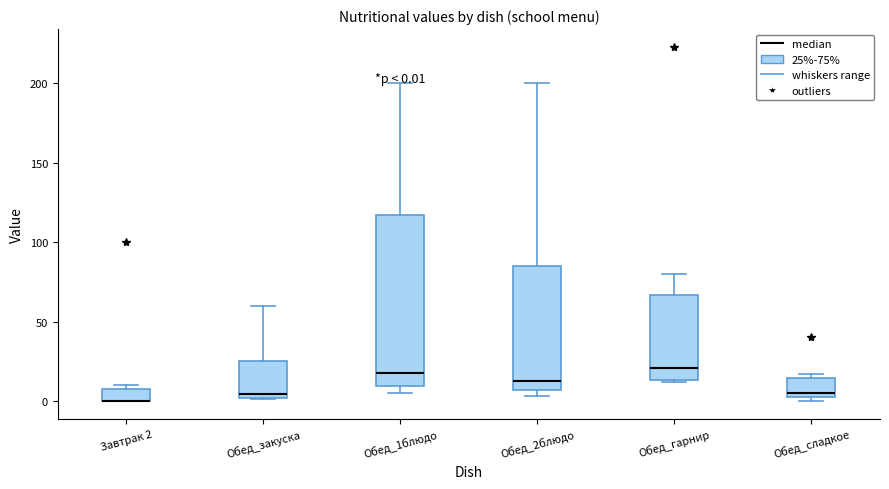

Which box is the tallest, from its lower edge to its upper edge?

Обед_1блюдо